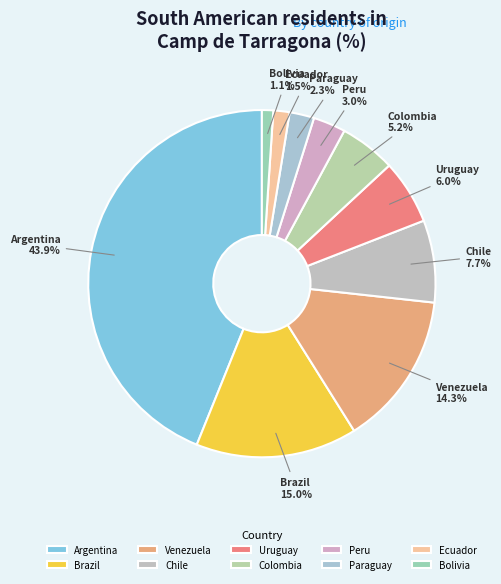

What is the largest slice in the pie chart?

Argentina